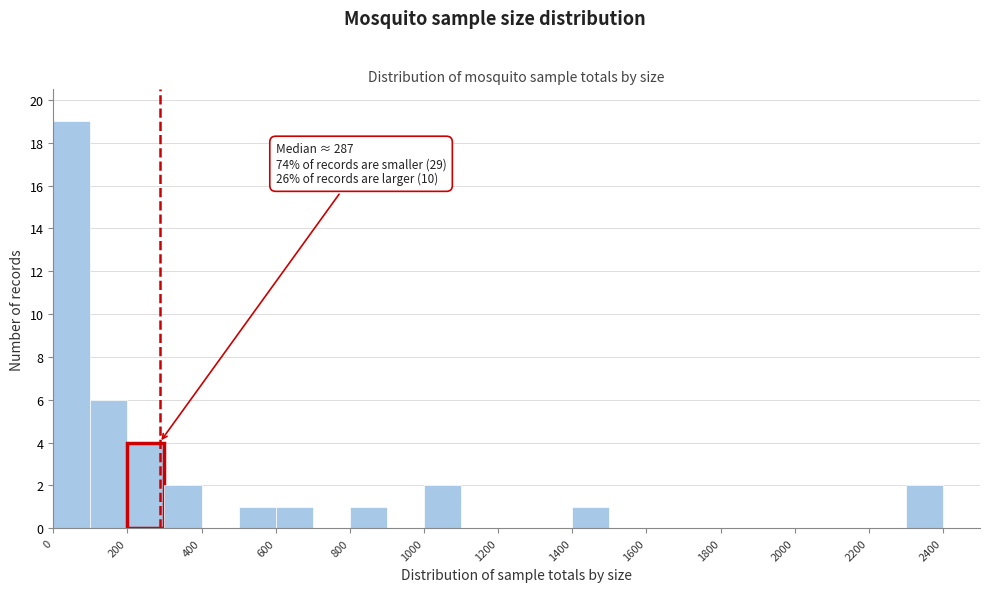

Which range on the x-axis has the tallest bar?

0 to 100